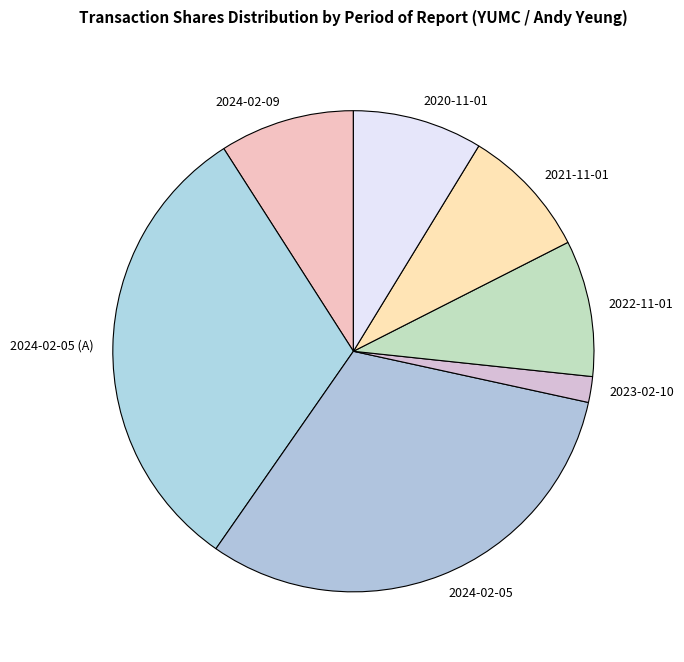

True or false: 2021-11-01 accounts for 1% of the total.

False